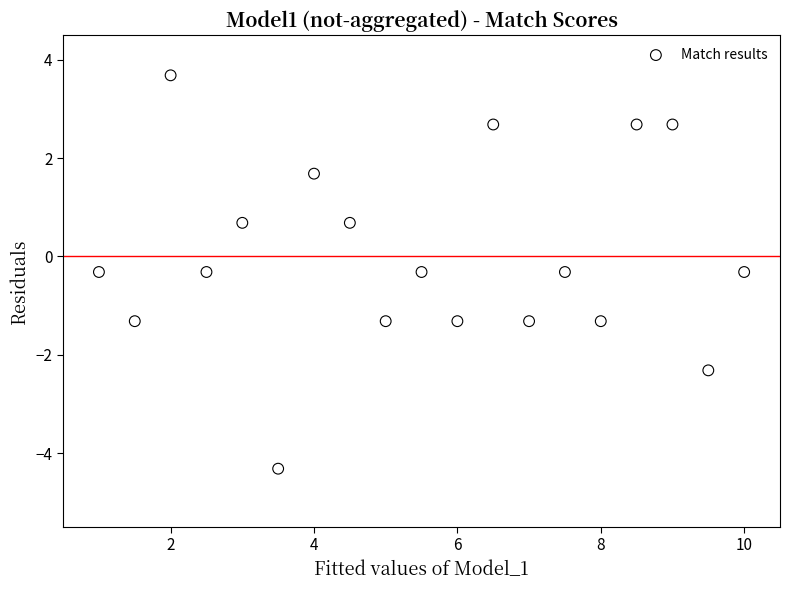

What is the range of Y values (max minus min)?

8.0